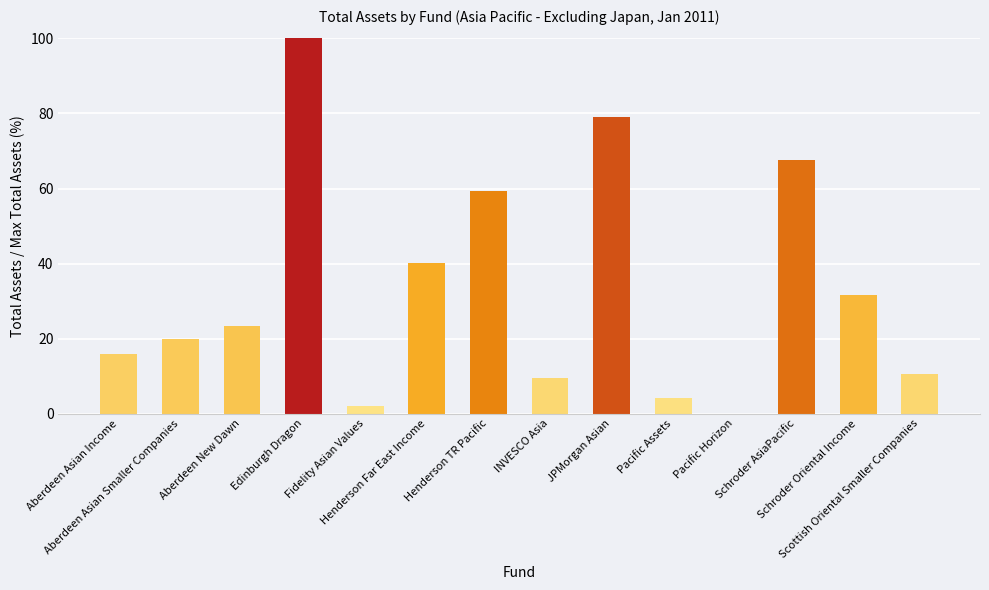

What is the sum of all values?

463.2